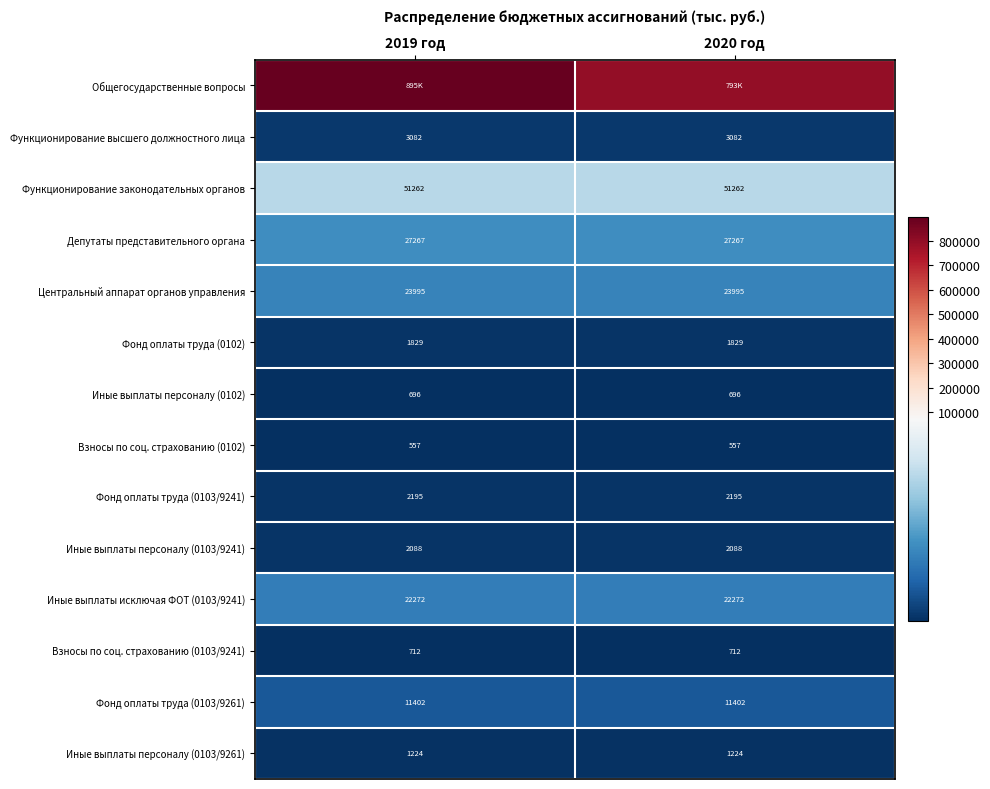

Which has a higher value, 2019 год or 2020 год?

2019 год